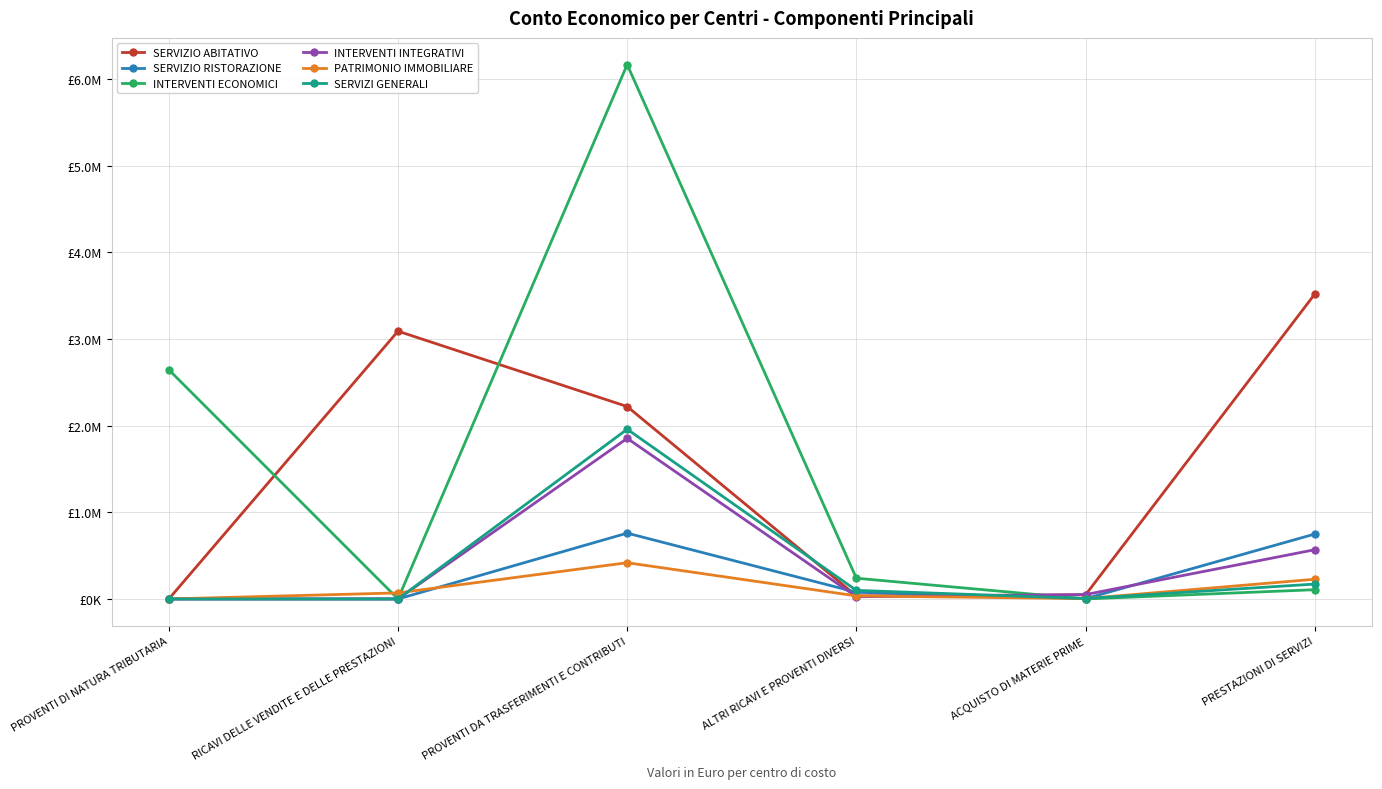

True or false: INTERVENTI INTEGRATIVI has more than 0 points higher than both neighbors.

True